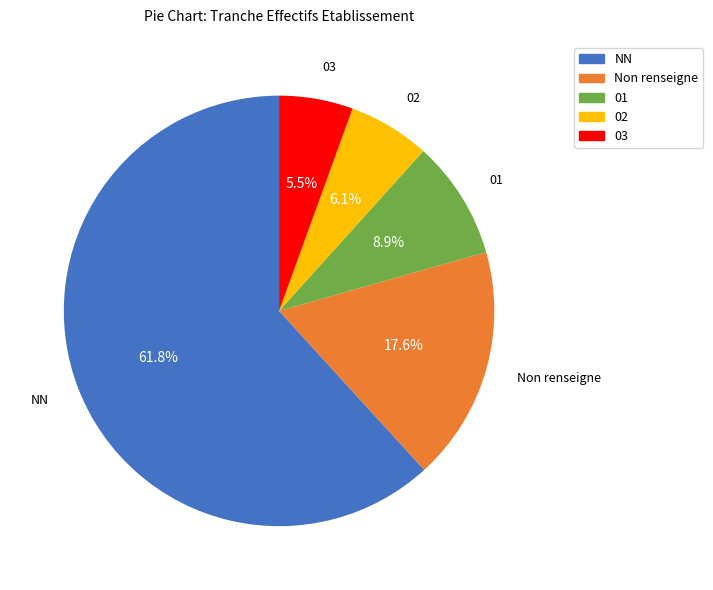

Does any single category account for the majority?

Yes